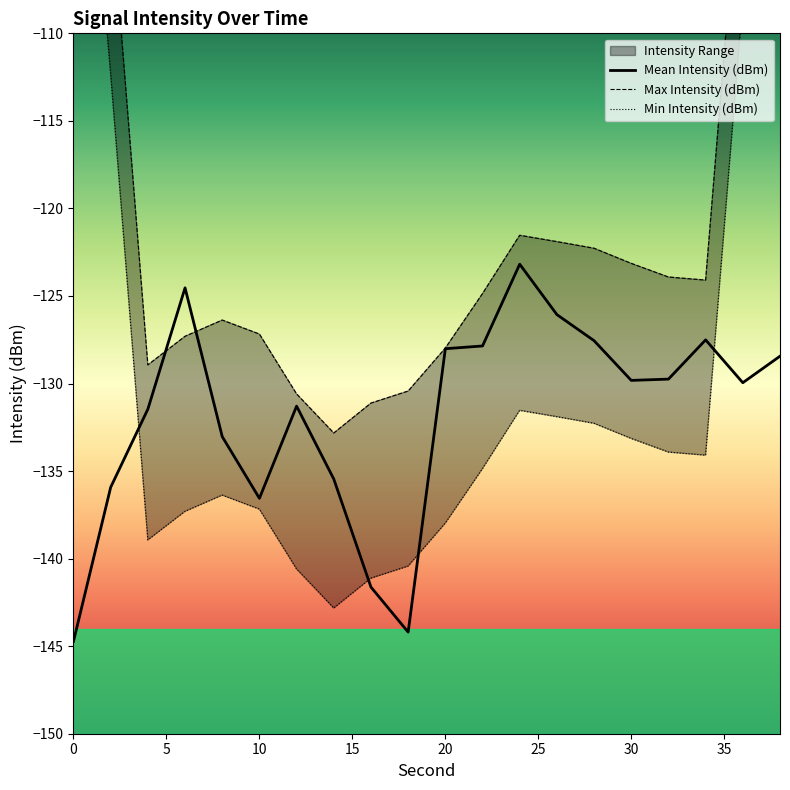

What is the highest value of the Mean Intensity (dBm) series?

-123.2